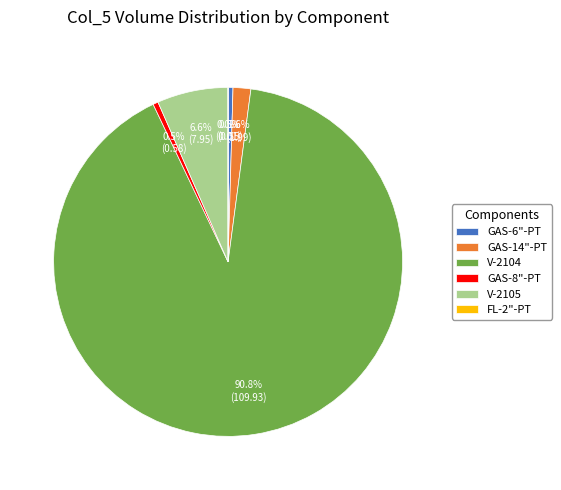

Do GAS-6"-PT and GAS-8"-PT together represent more than half of the pie?

No